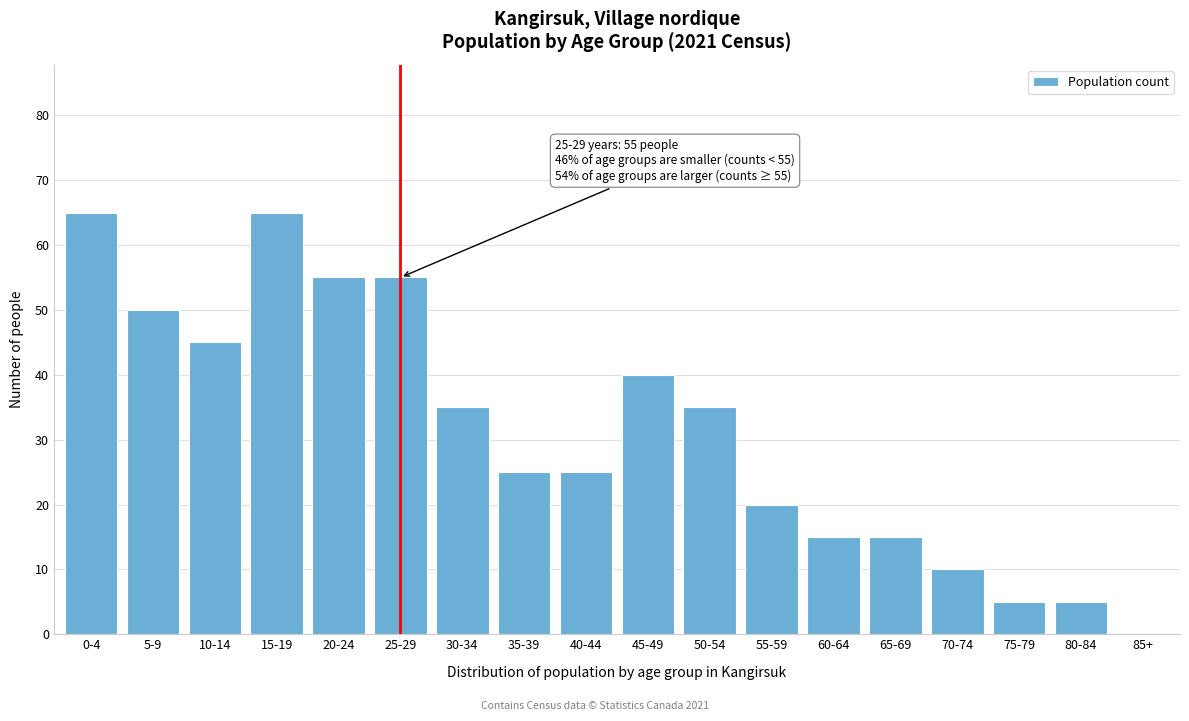

Reading right to left, transcribe all the data shown in this chart.

85+=0	80-84=5	75-79=5	70-74=10	65-69=15	60-64=15	55-59=20	50-54=35	45-49=40	40-44=25	35-39=25	30-34=35	25-29=55	20-24=55	15-19=65	10-14=45	5-9=50	0-4=65